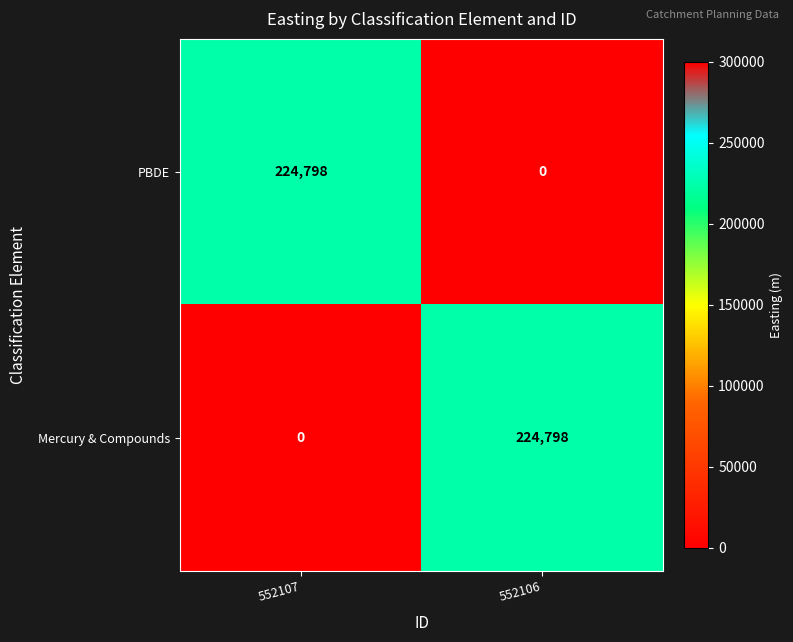

Rank the series at 552106 from lowest to highest value.

PBDE, Mercury & Compounds